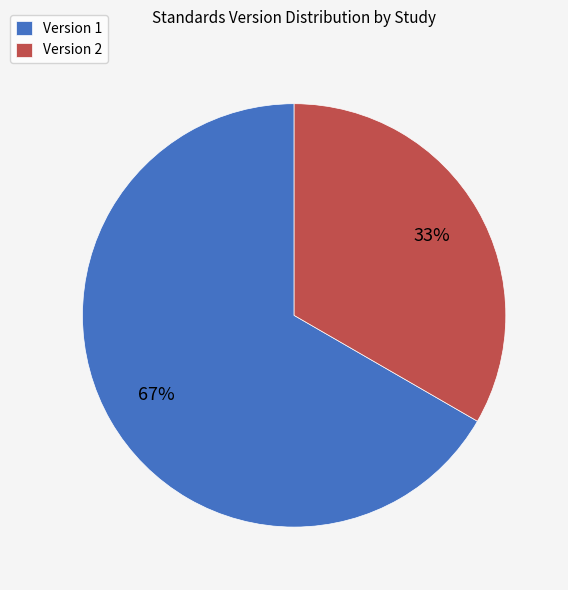

The Version 1 slice represents 80% of the pie. True or false?

False